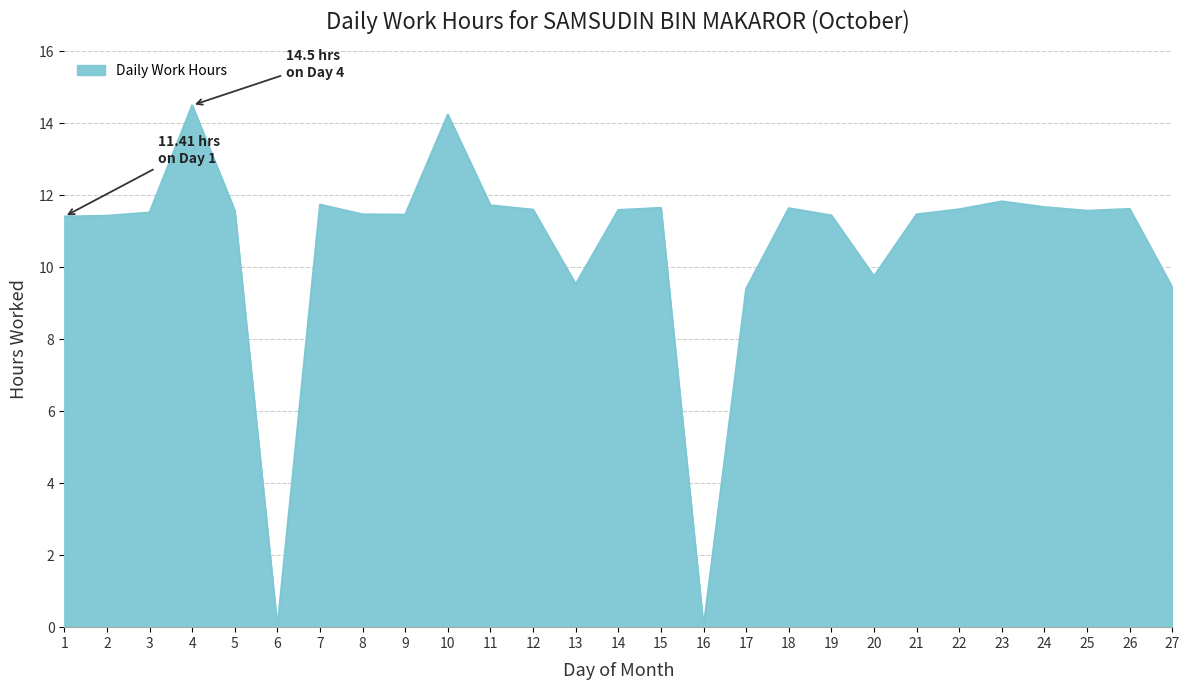

True or false: the data shows 19.6 at 26.

False